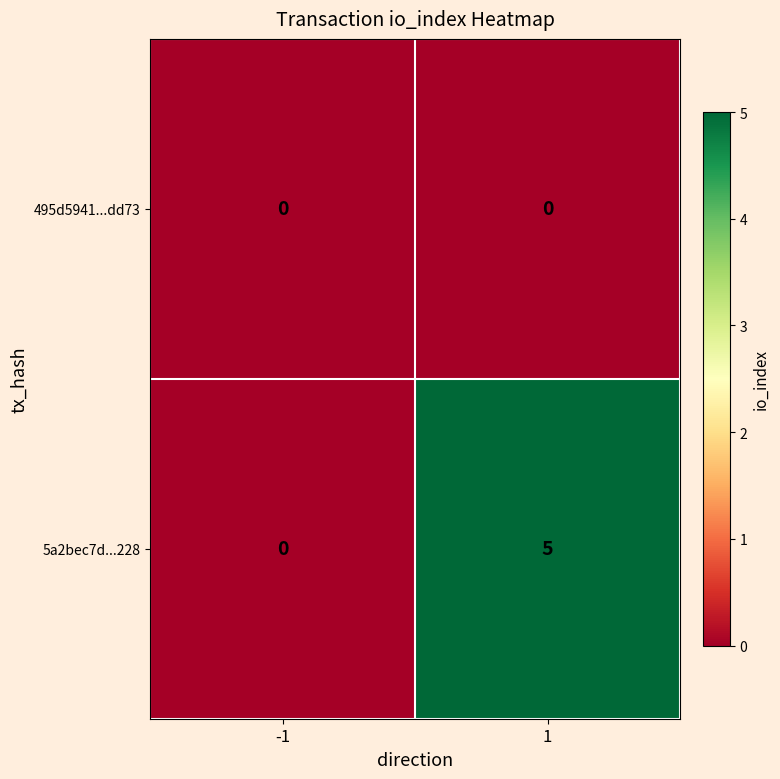

Which series has the largest total across all categories?

5a2bec7d...228